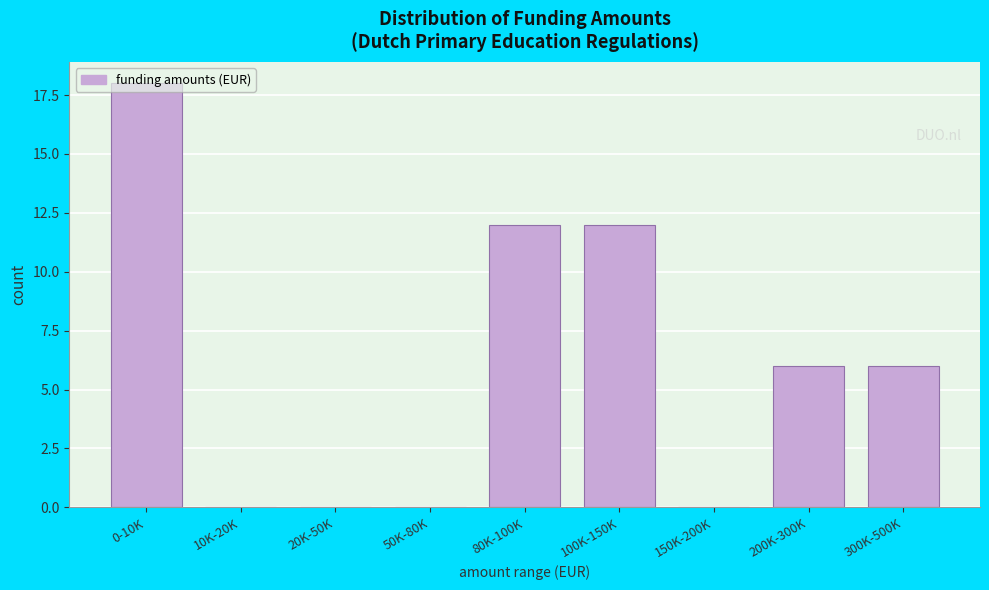

What is the change in value from 10K-20K to 80K-100K?

+12